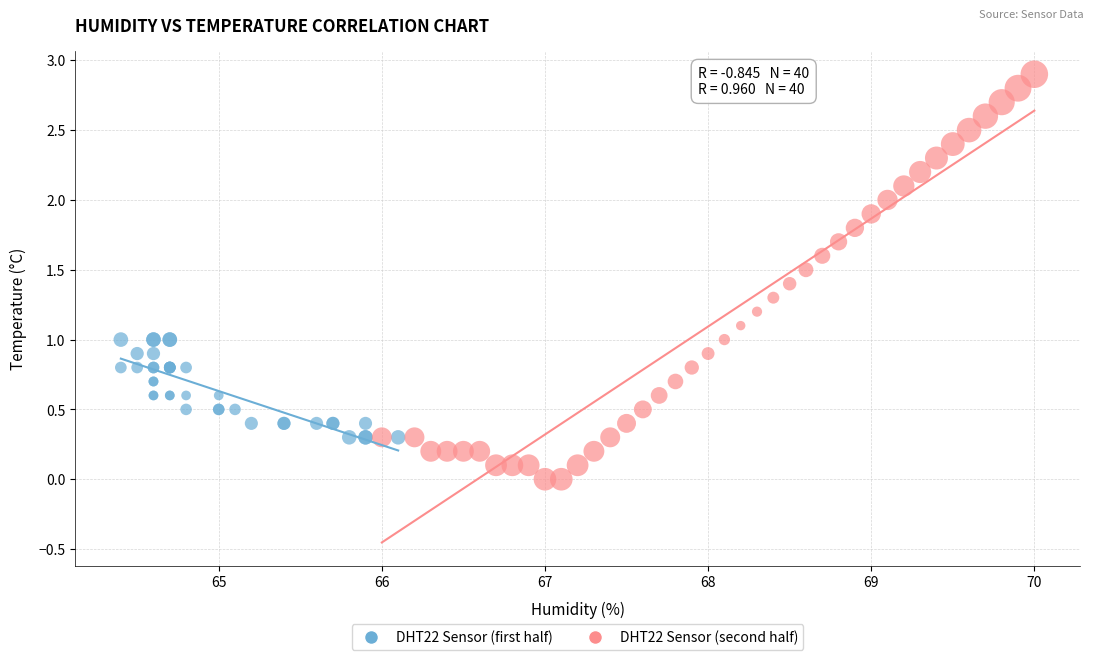

Which series has the widest spread of Y values?

DHT22 Sensor (second half)